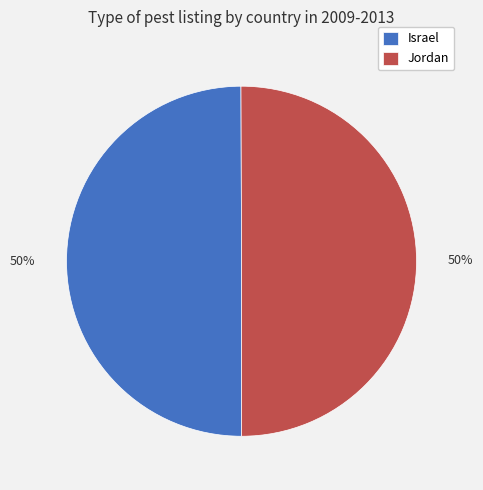

Is it true that Israel is 50% of the pie?

True